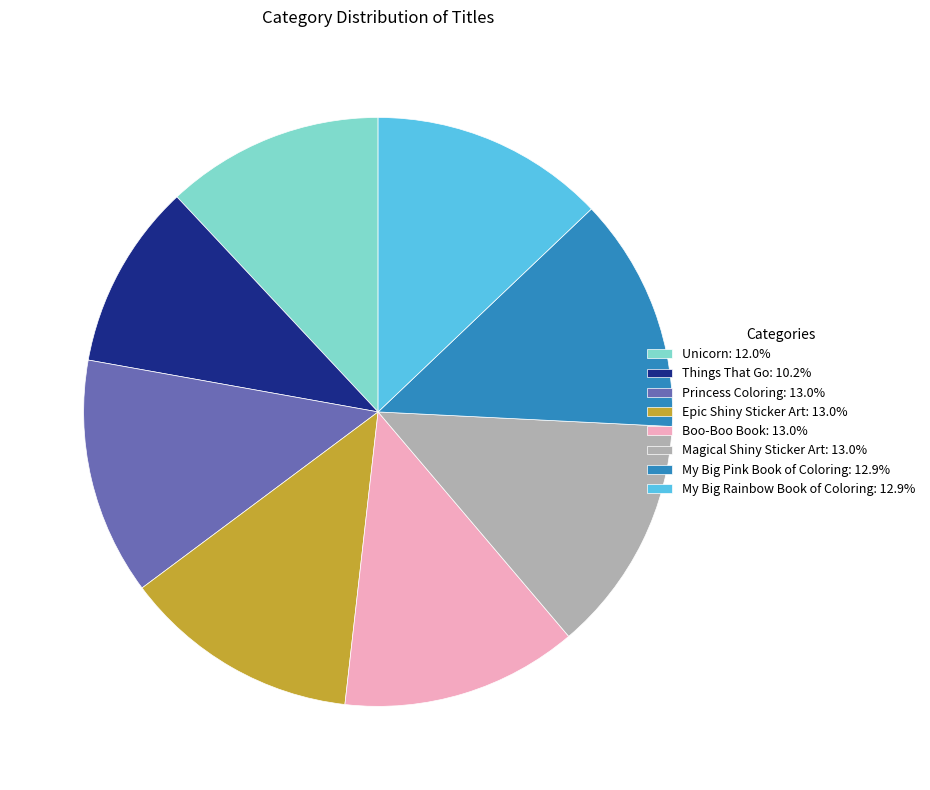

What is the smallest slice in the pie chart?

Things That Go